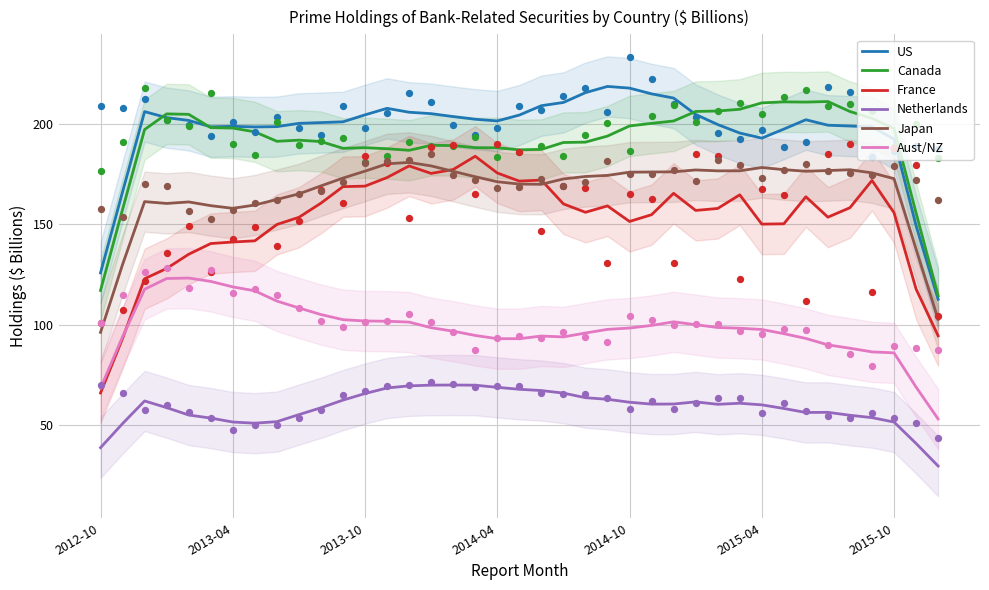

True or false: Aust/NZ and Netherlands cross at least once.

False